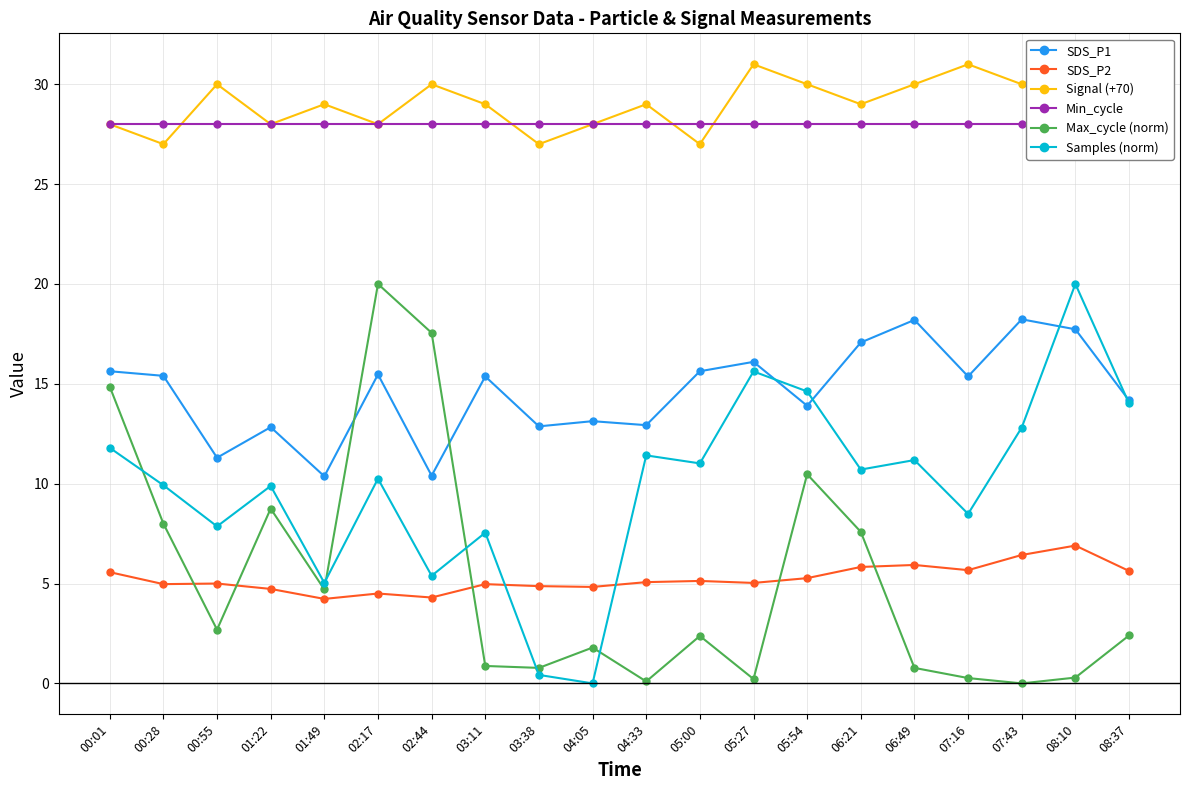

What is the label of the 1st point from the left?

00:01